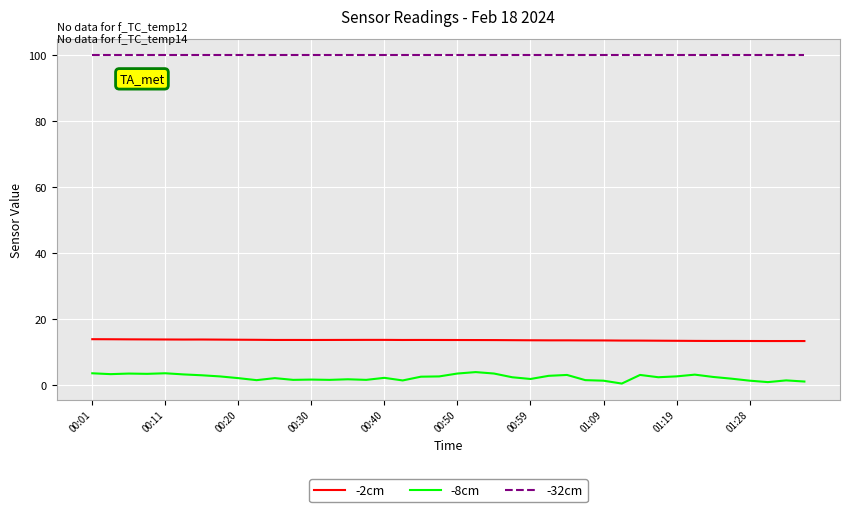

What is the highest value of the -8cm series?

4.0